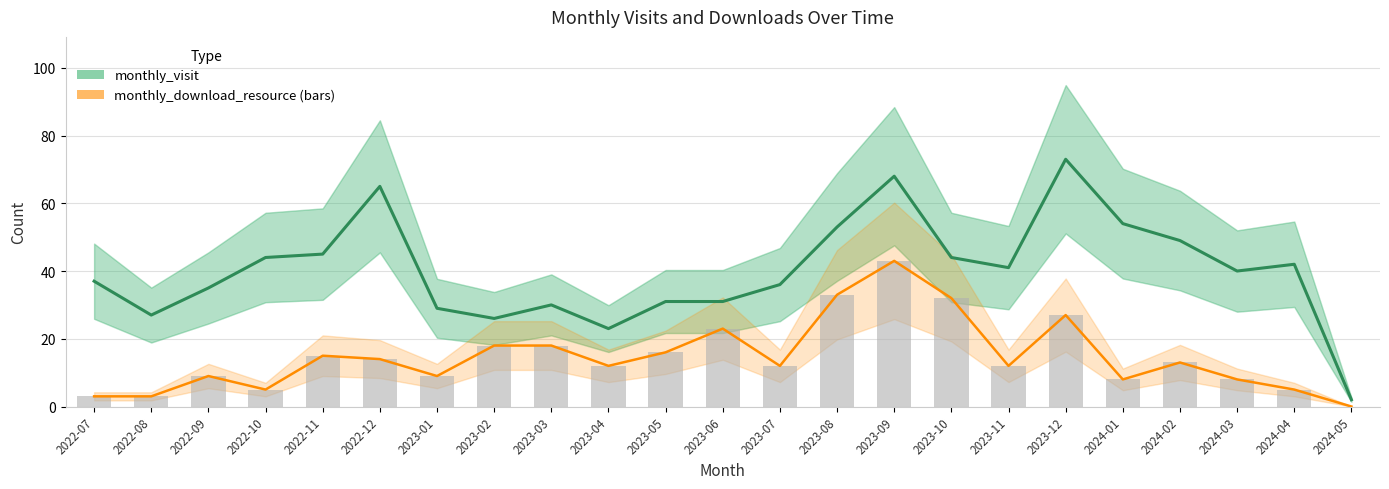

Which series changed the most between 2022-08 and 2023-01?

monthly_download_resource